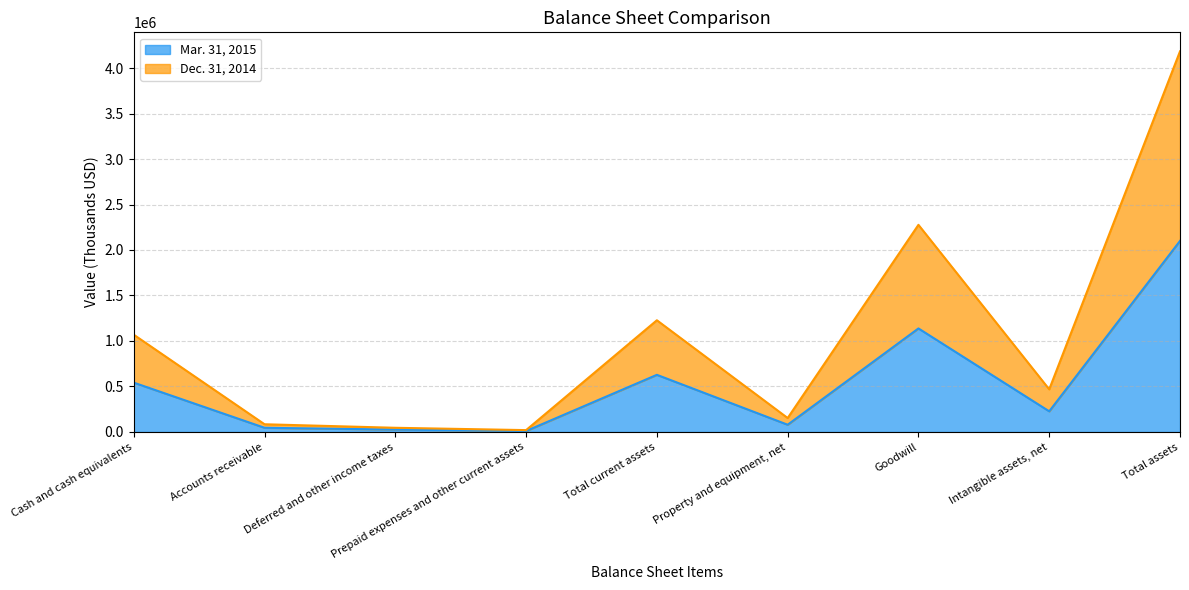

What is the approximate value of Mar. 31, 2015 at Accounts receivable?

45699